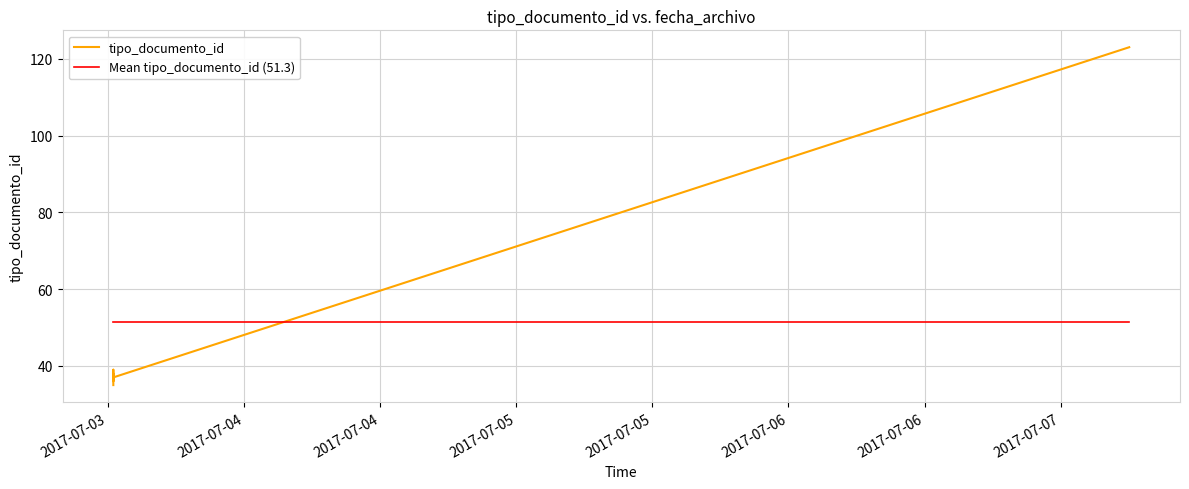

How many data points in tipo_documento_id are above 38?

2